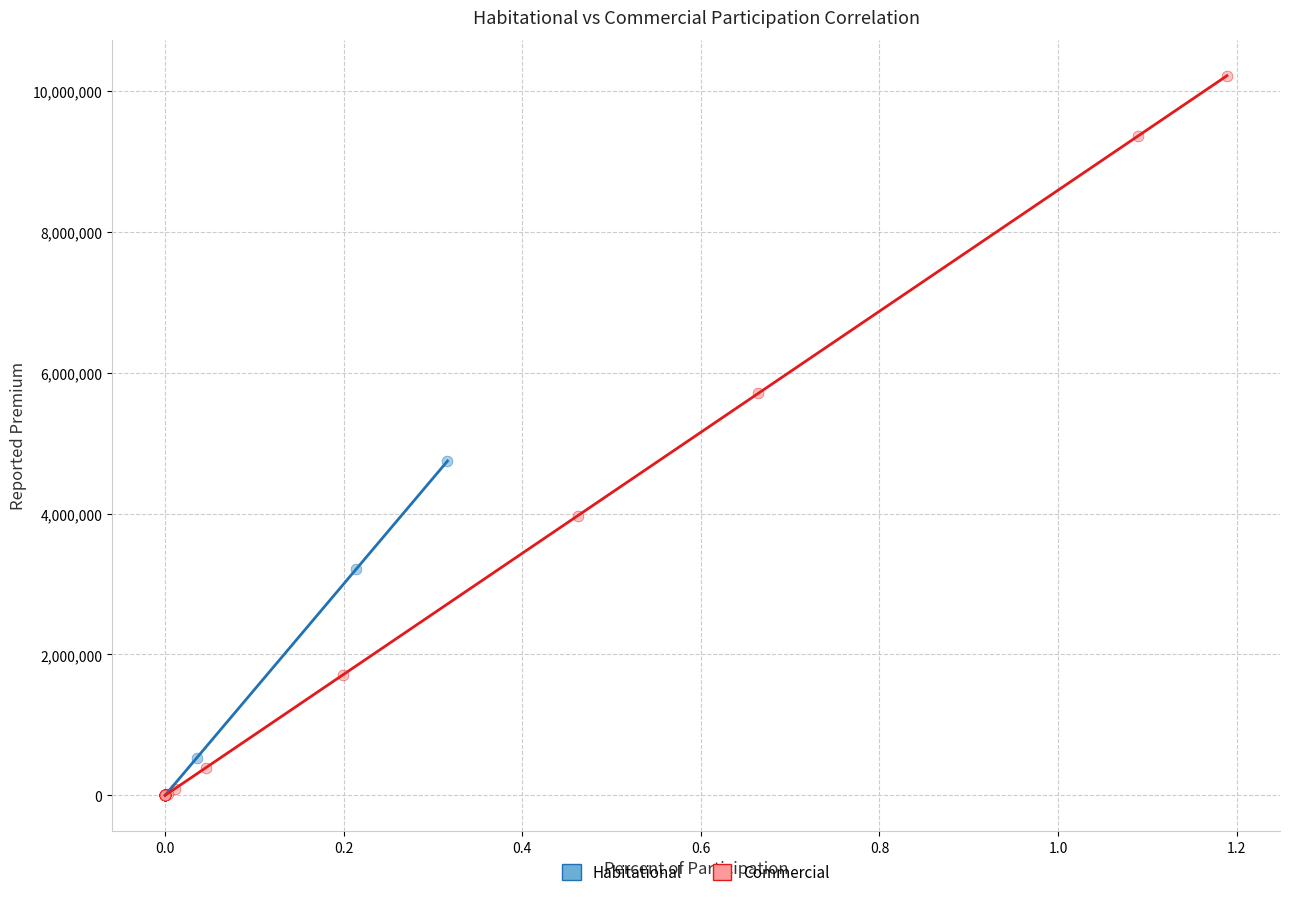

Which series contains the highest Y value?

Commercial